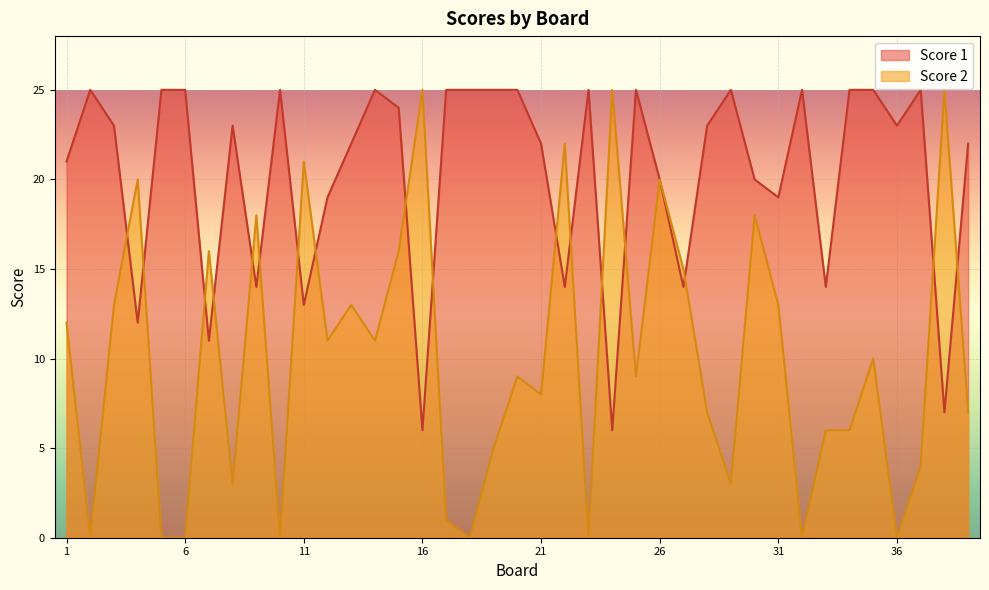

The Score 2 series shows 22 at 22. True or false?

True